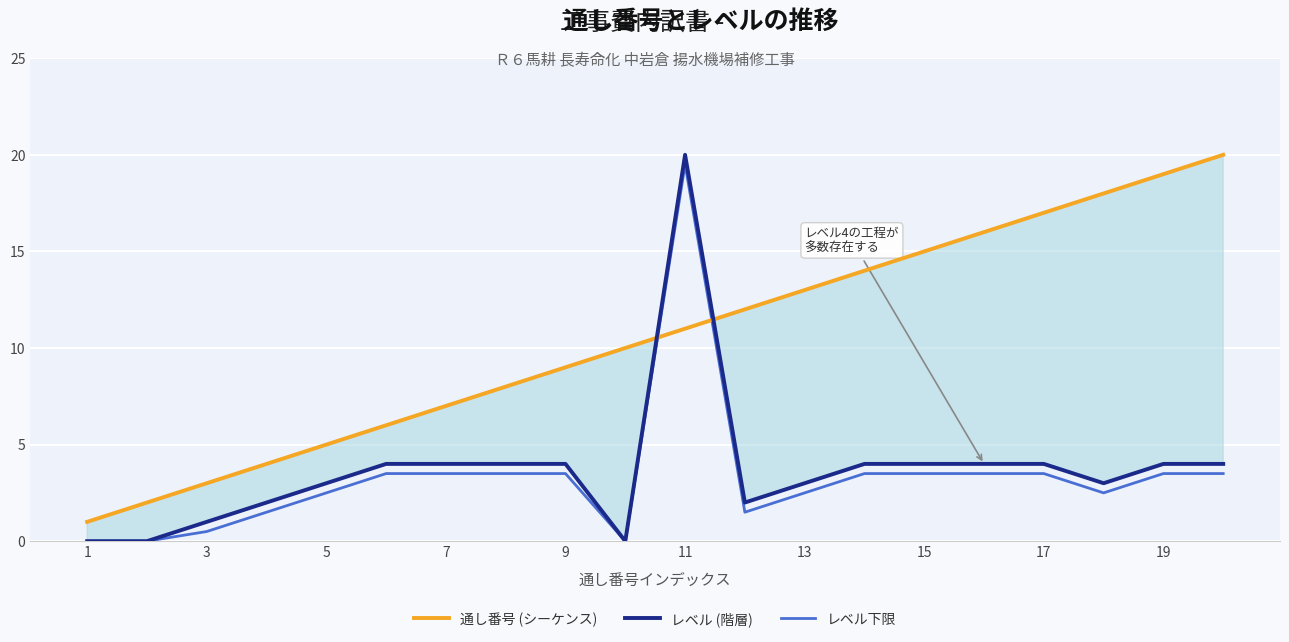

Does the chart display data point markers on the line(s)?

No